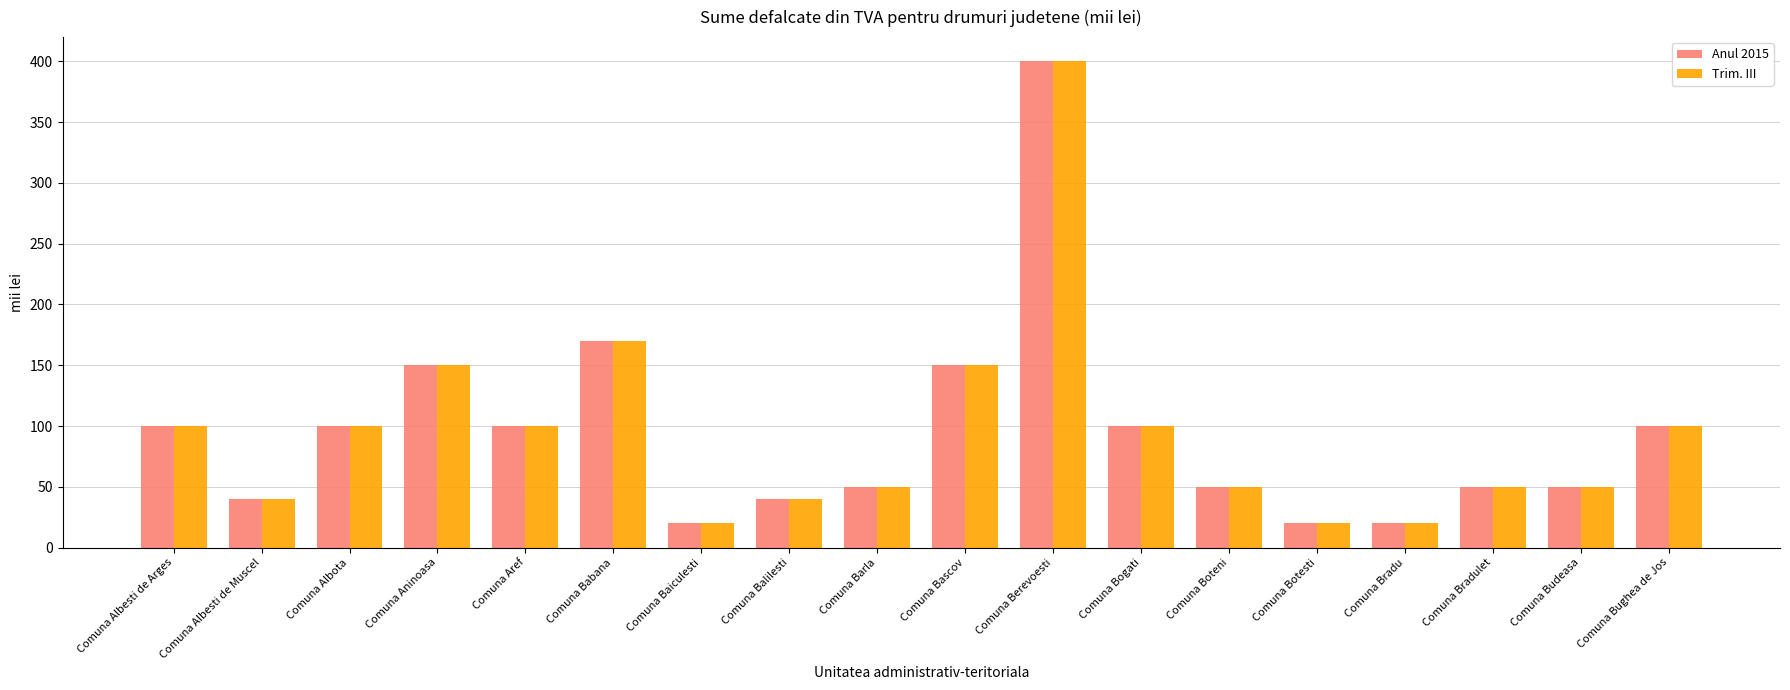

At which label does Trim. III reach its peak?

Comuna Berevoesti